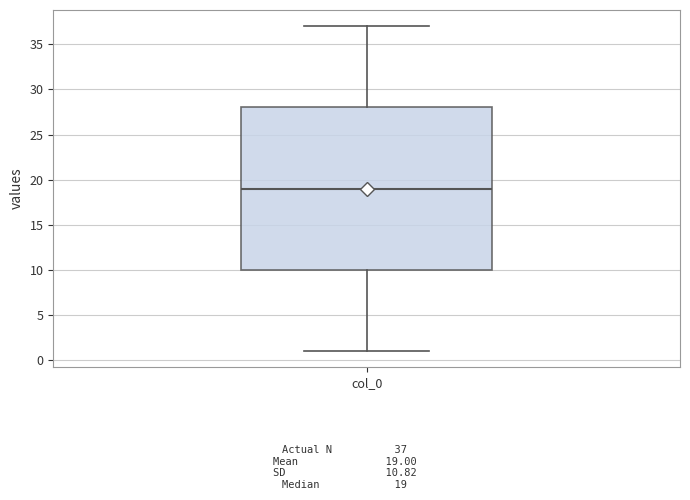

Read this box plot against the y-axis: the position of the median line, the range covered by the box, and the ends of both whiskers. The values are not printed on the chart, so give them approximately, as read against the axis.

median 19, box 10 to 28, whiskers 1 to 37